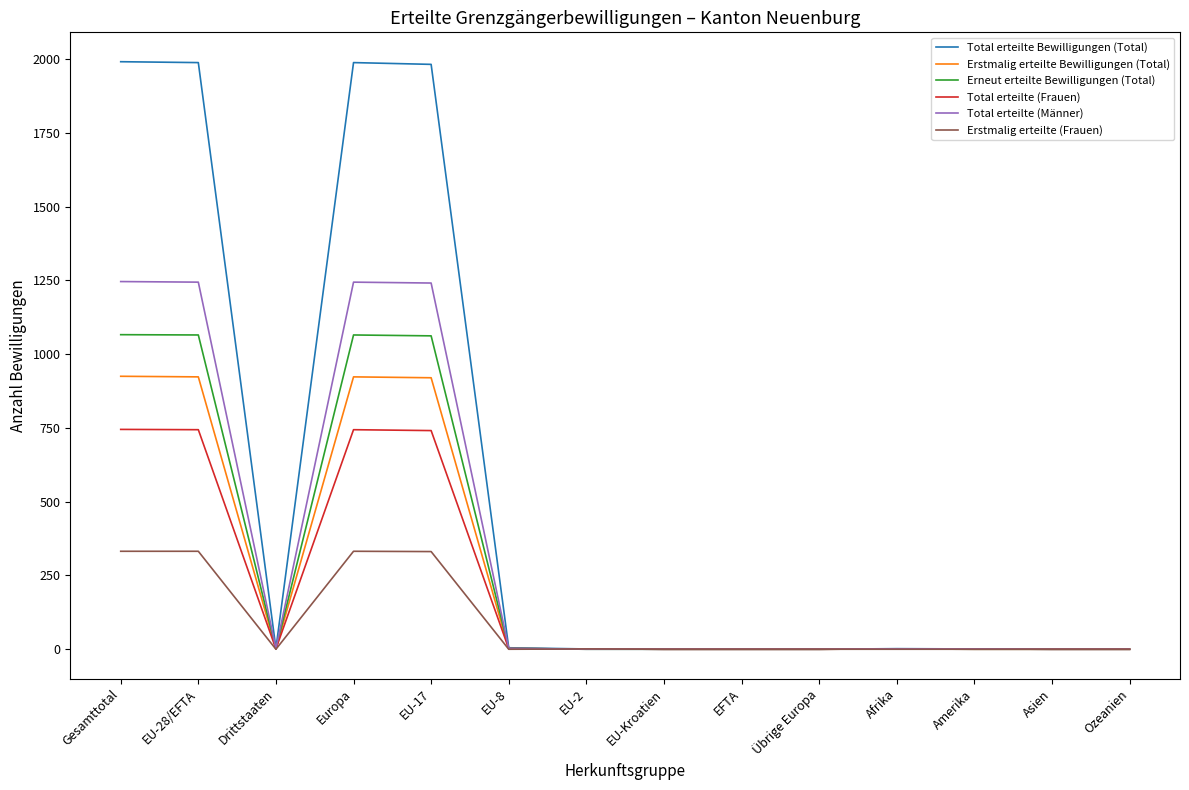

What is the difference between the Erstmalig erteilte Bewilligungen (Total) values at EU-28/EFTA and Amerika?

922